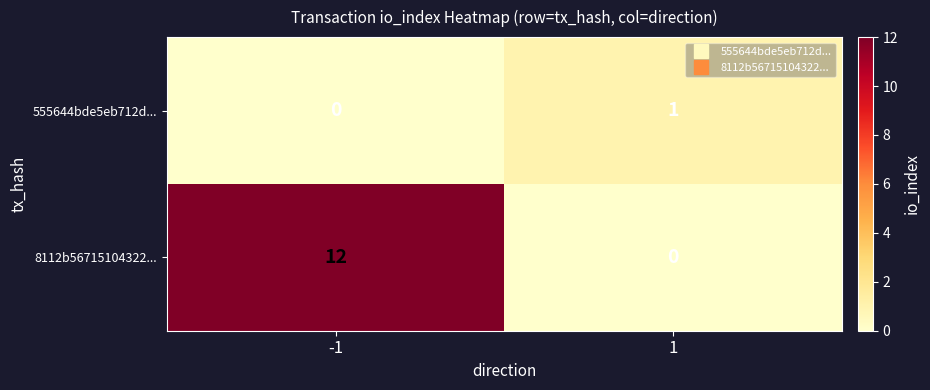

Reading left to right, transcribe all the data shown in this chart.

555644bde5eb712d...: 0	1
8112b56715104322...: 12	0